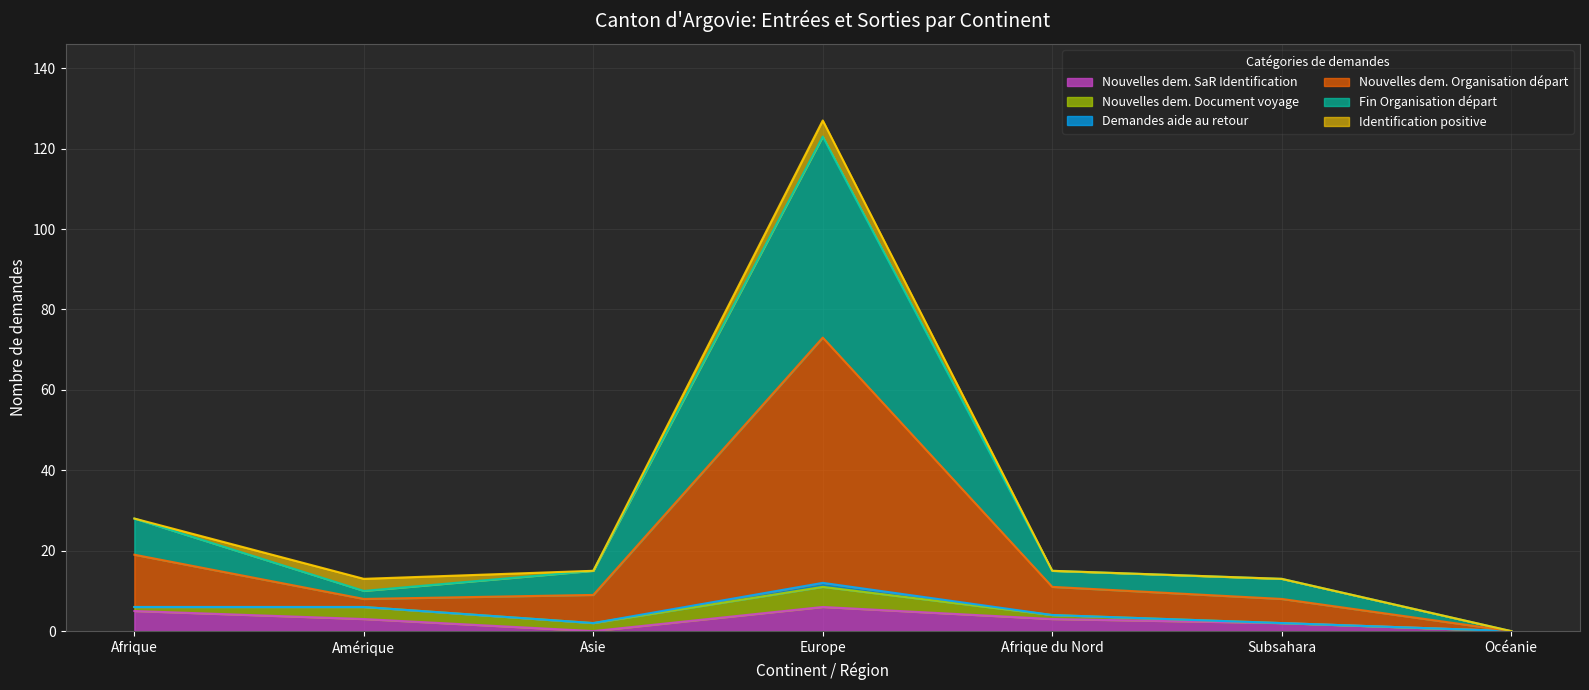

How many lines are shown in the chart?

6